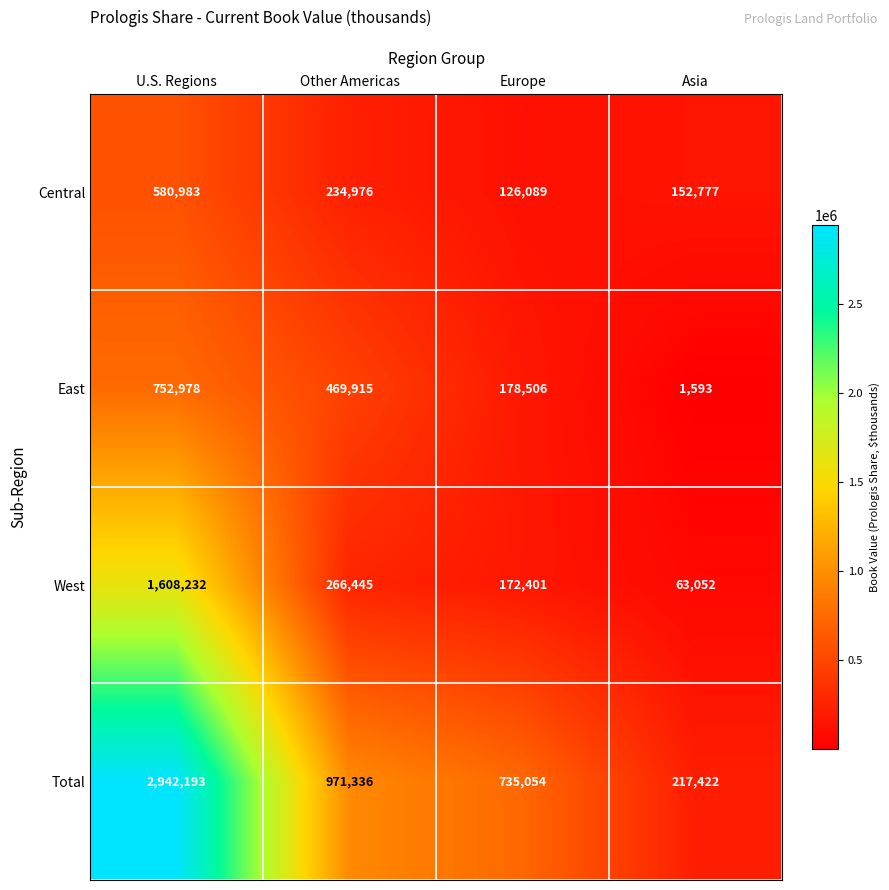

What is the difference between the second highest and second lowest values in the East series?

291409